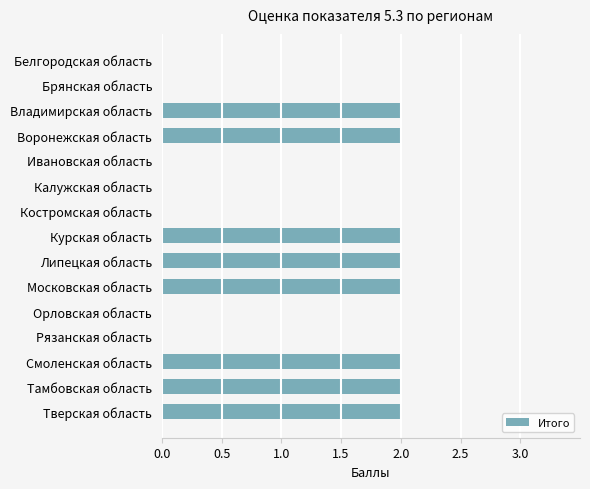

Count the values in the range 0 to 2.

15